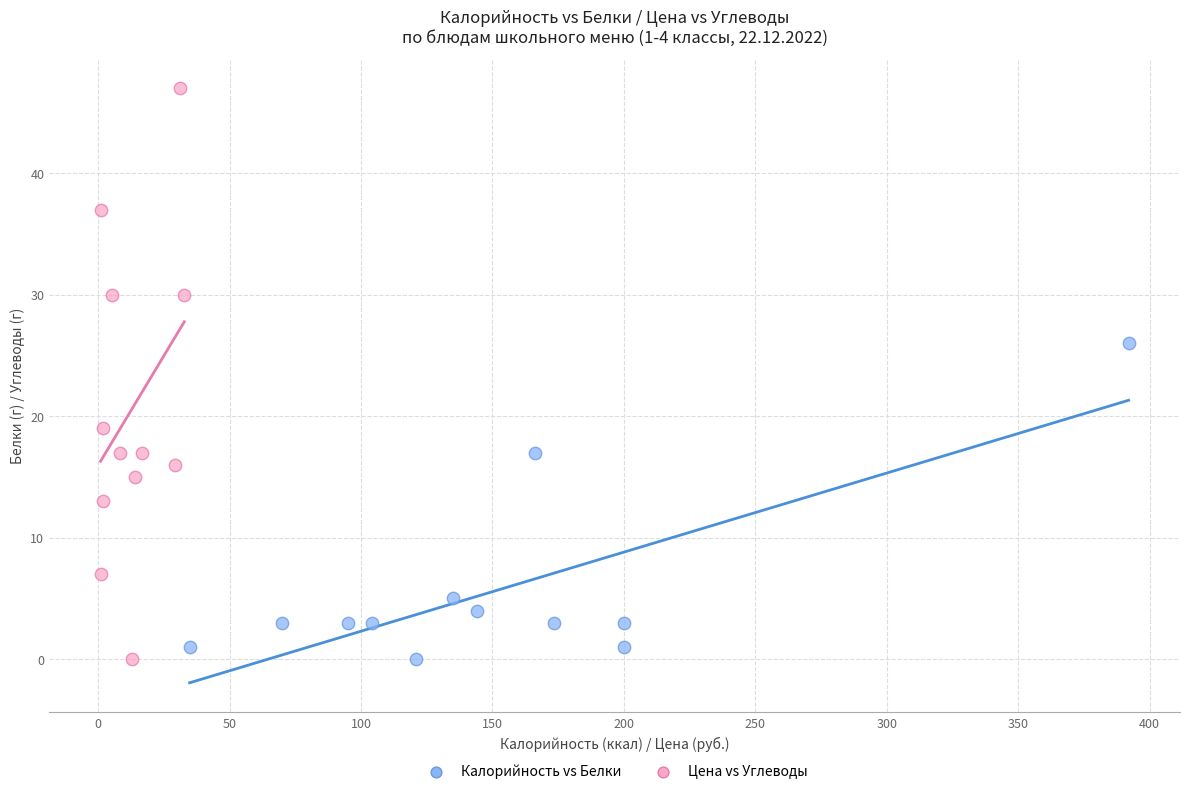

Which series has the largest Y range (max minus min)?

Цена vs Углеводы